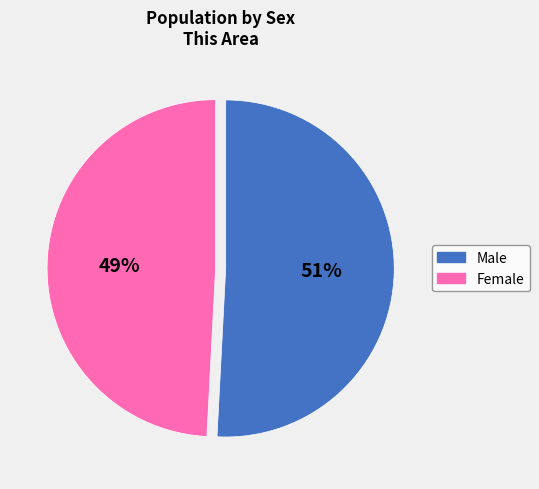

To the nearest percent, what is the average slice percentage?

50%